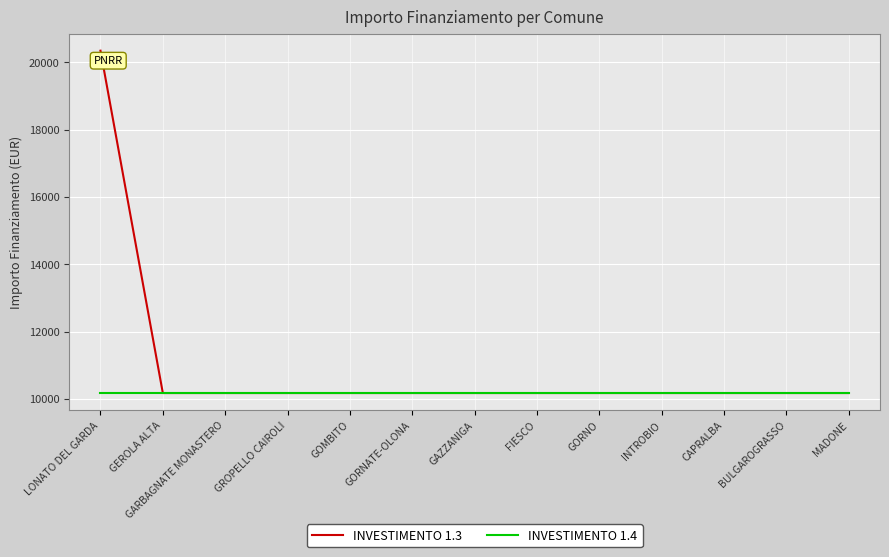

List the series in order of their peak value, lowest first.

INVESTIMENTO 1.4, INVESTIMENTO 1.3